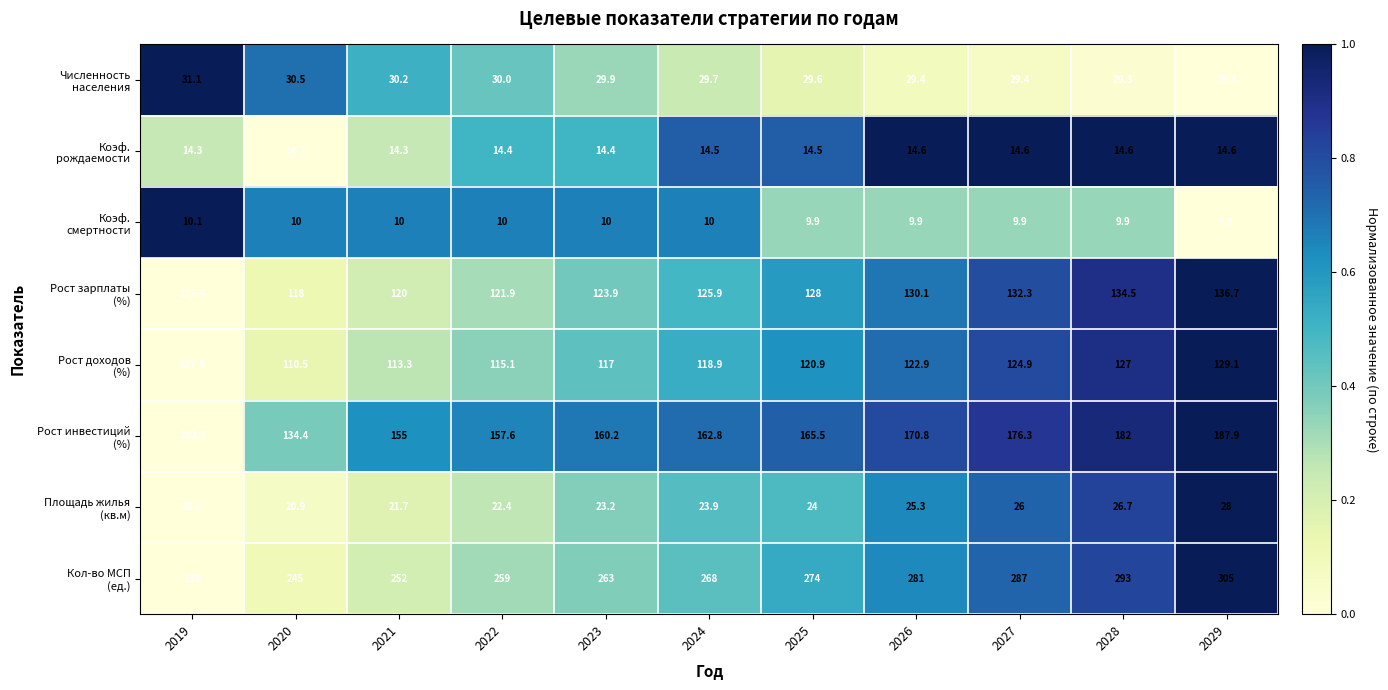

Which label corresponds to the largest value in the chart?

2029